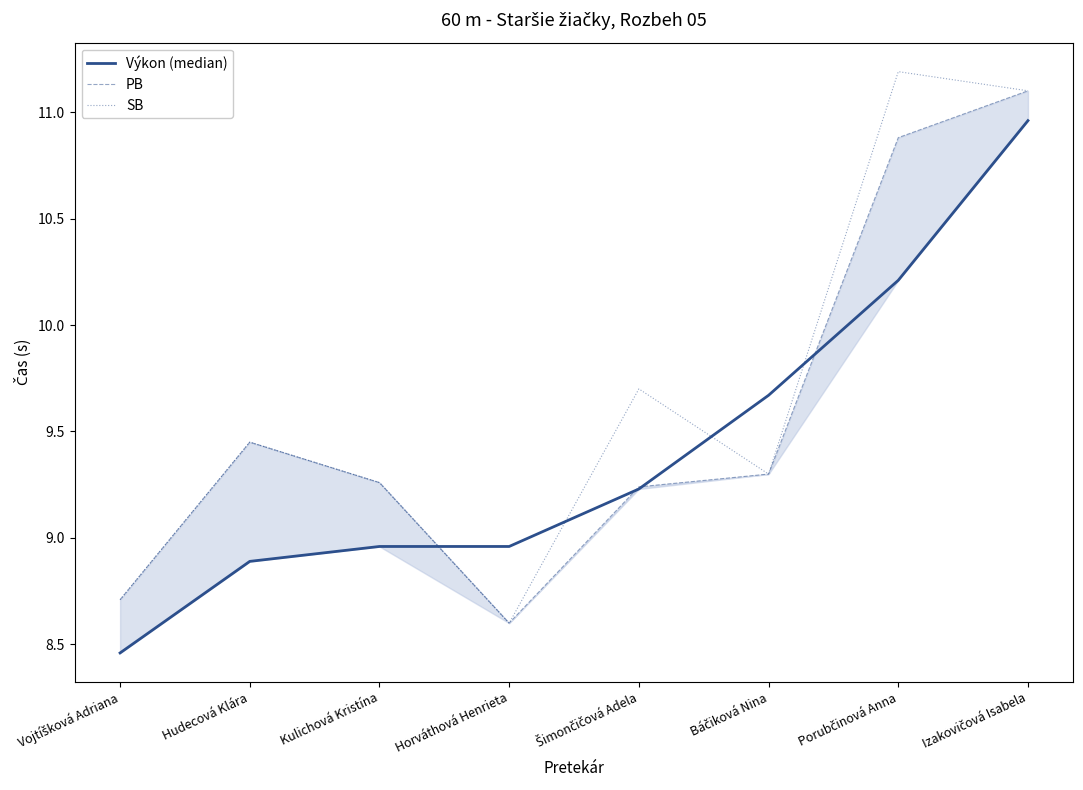

Which label corresponds to the largest value in the chart?

Porubčinová Anna